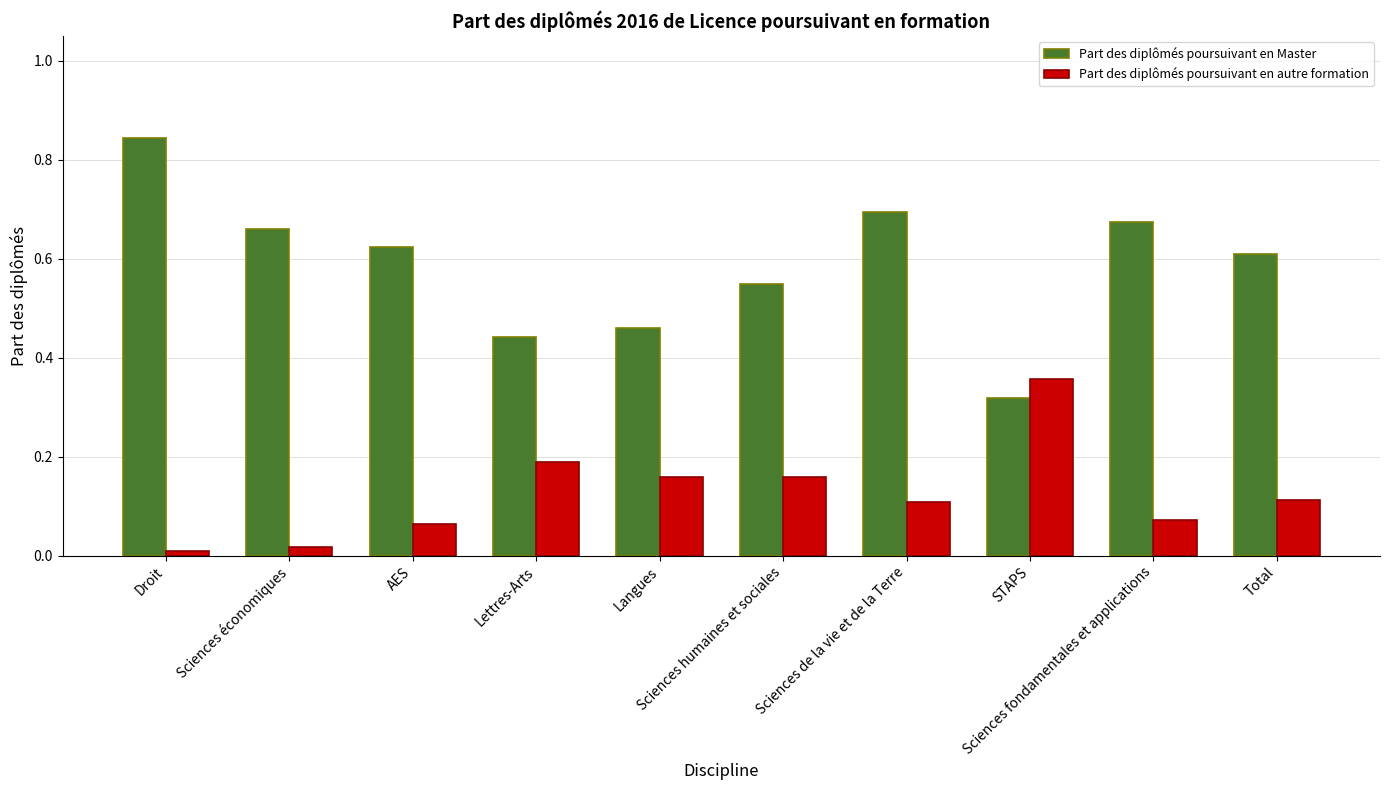

What is the label of the 9th bar from the right?

Sciences économiques